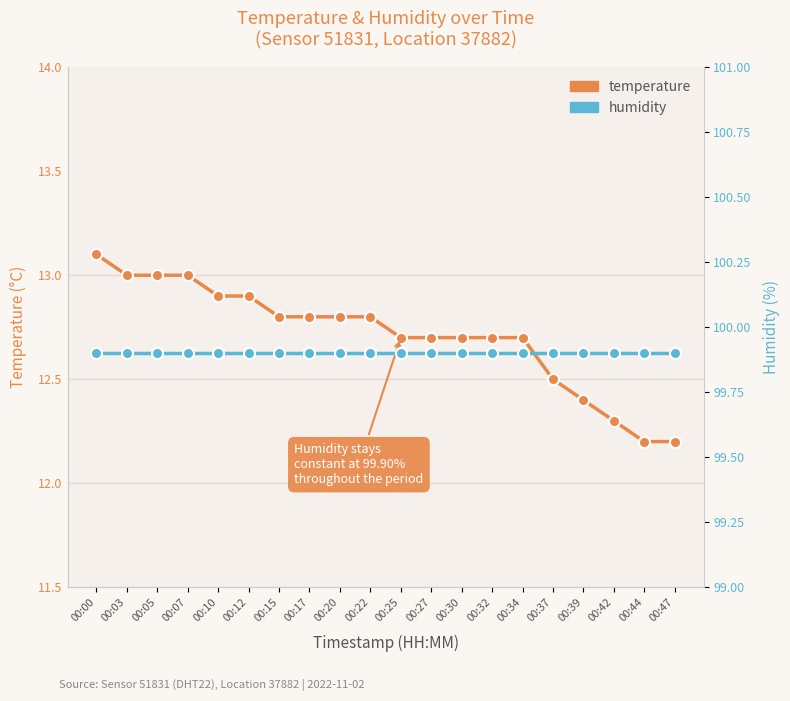

Is the value of humidity at 00:05 greater than the value of temperature at 00:30?

Yes